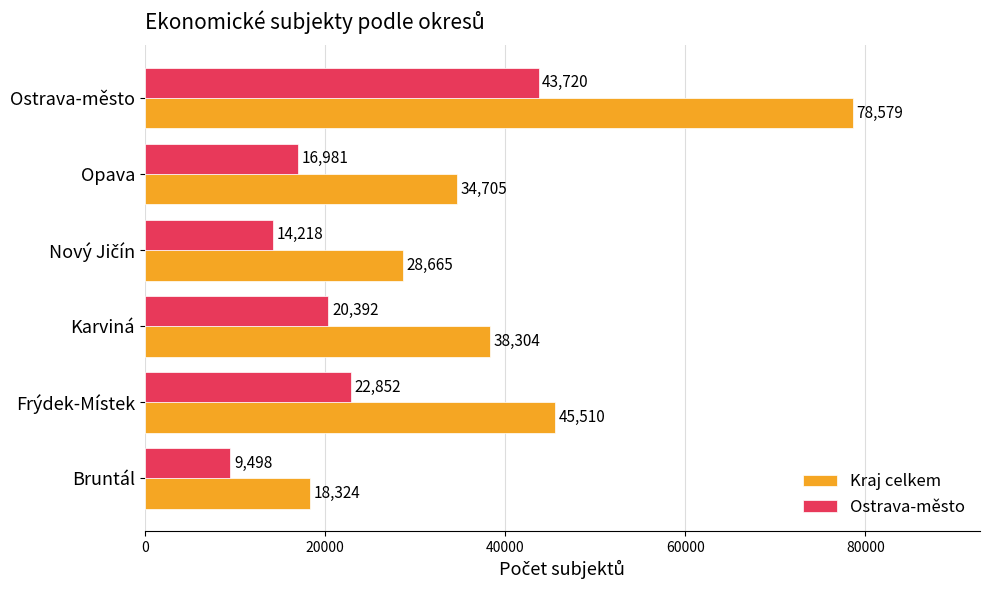

The value of Kraj celkem at Ostrava-město is 44541. True or false?

False